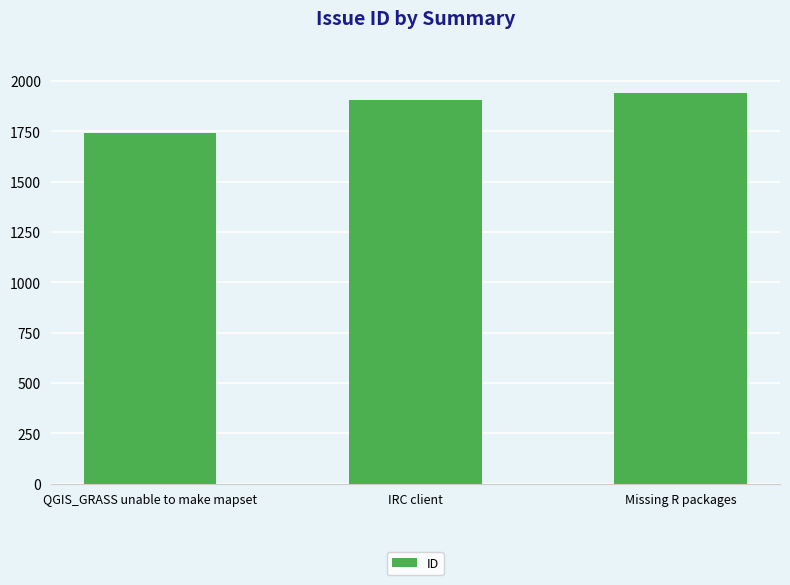

Reading right to left, transcribe all the data shown in this chart.

Missing R packages=1941	IRC client=1905	QGIS_GRASS unable to make mapset=1740